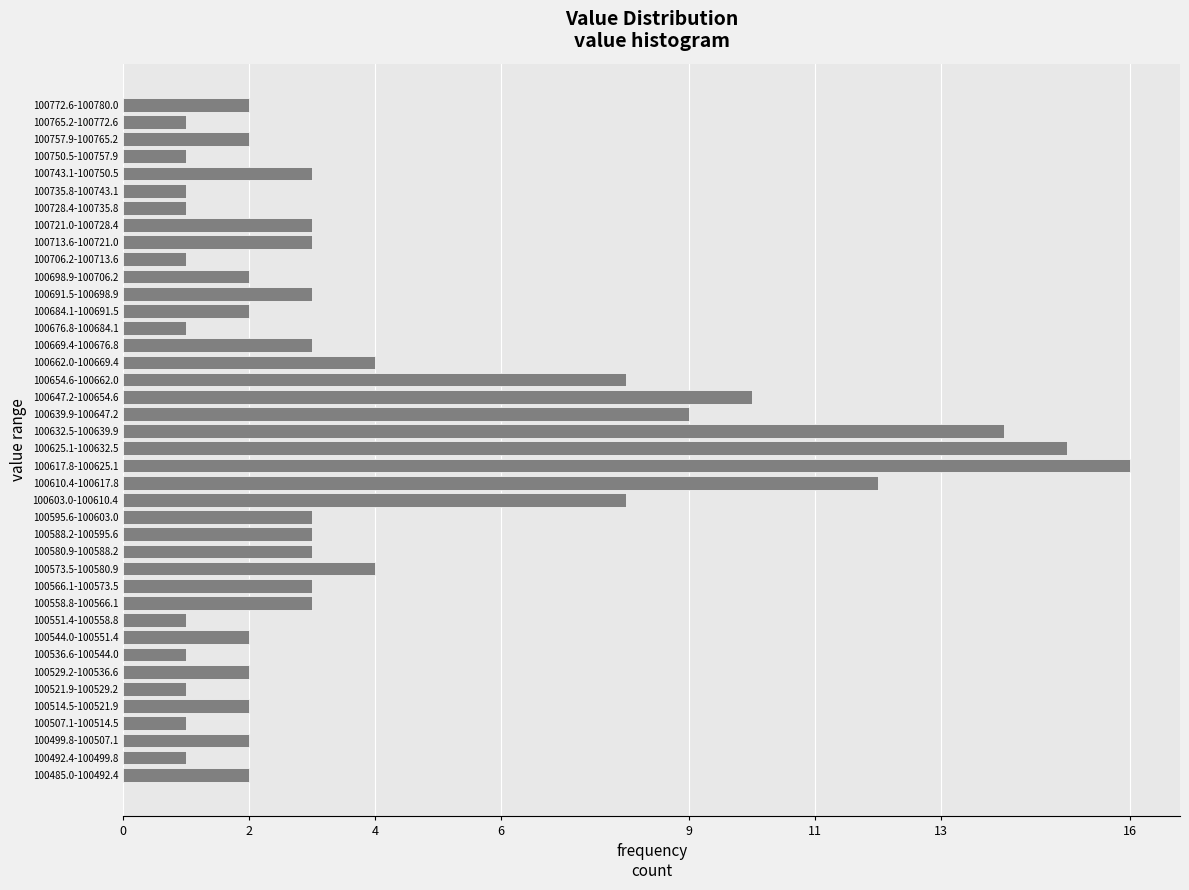

What is the difference between the maximum and second lowest values?

15